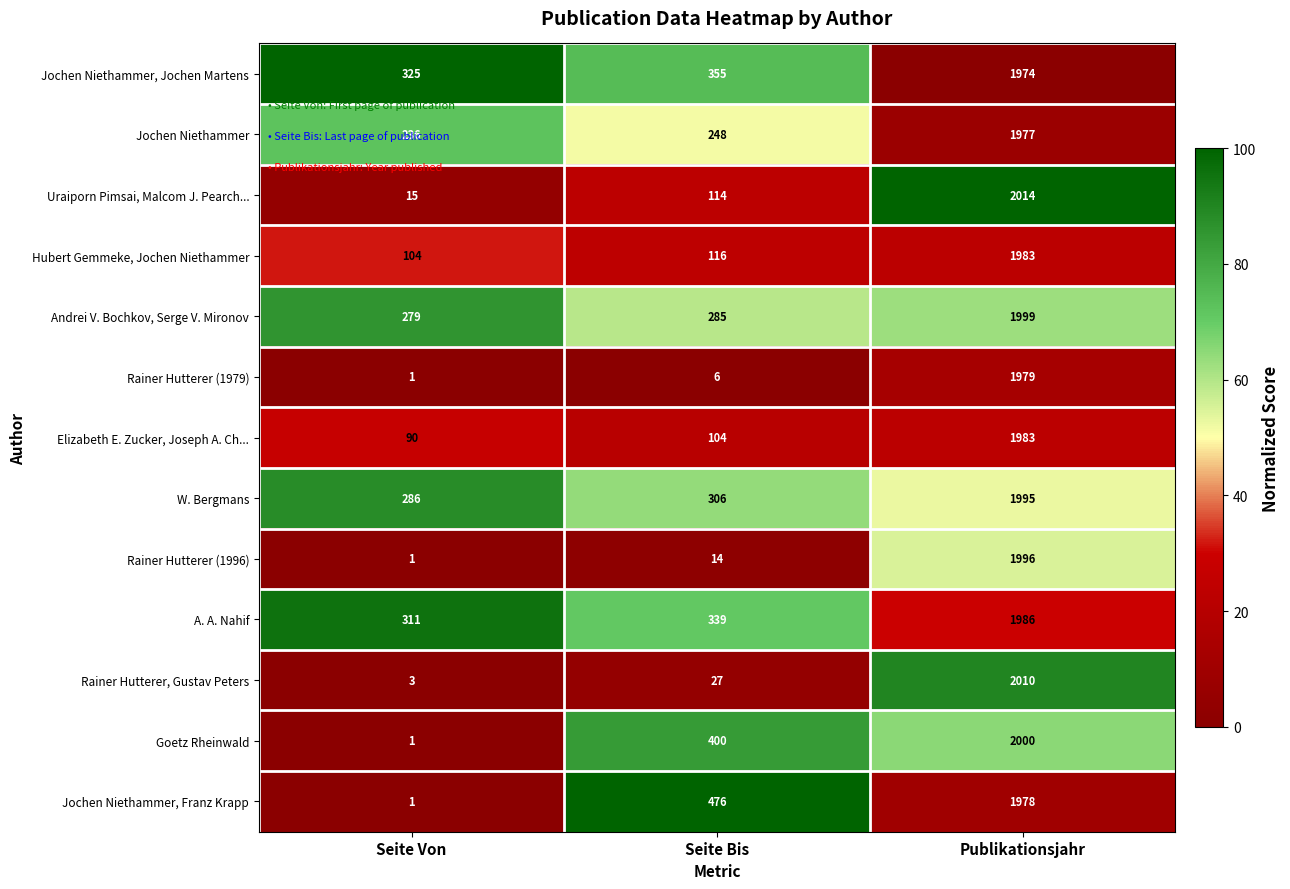

List the labels in order of Rainer Hutterer, Gustav Peters value, largest first.

Publikationsjahr, Seite Bis, Seite Von